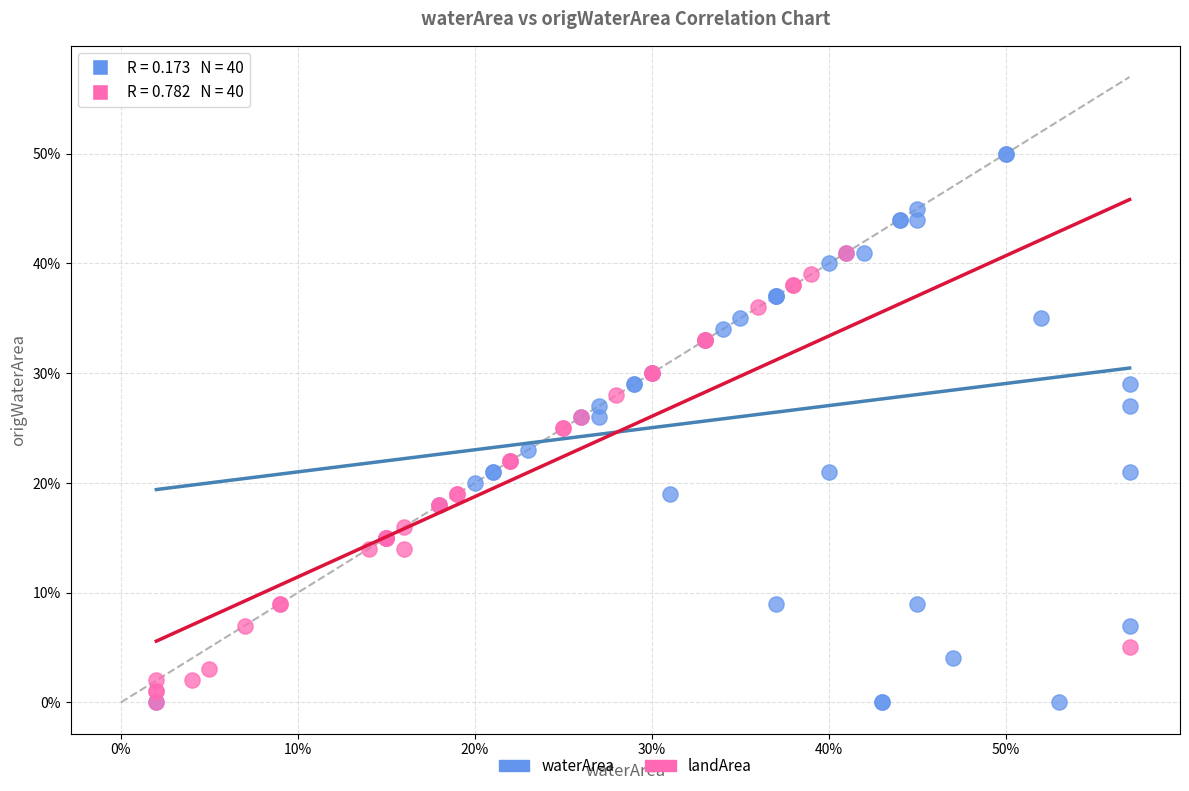

Which series has the largest Y range (max minus min)?

waterArea